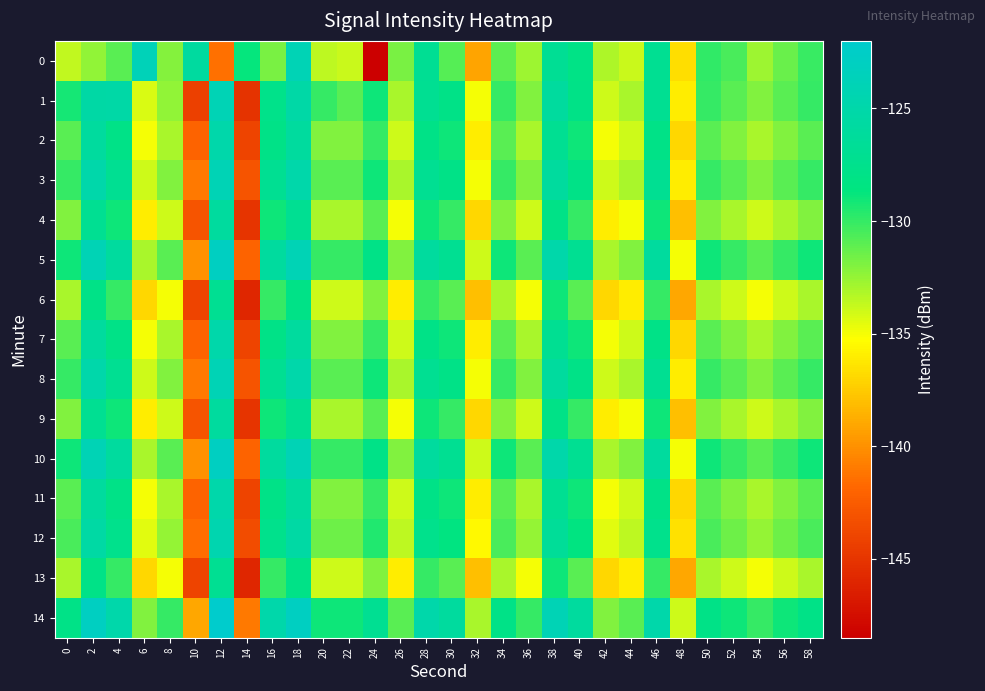

Which has a higher value, 50 or 12?

50